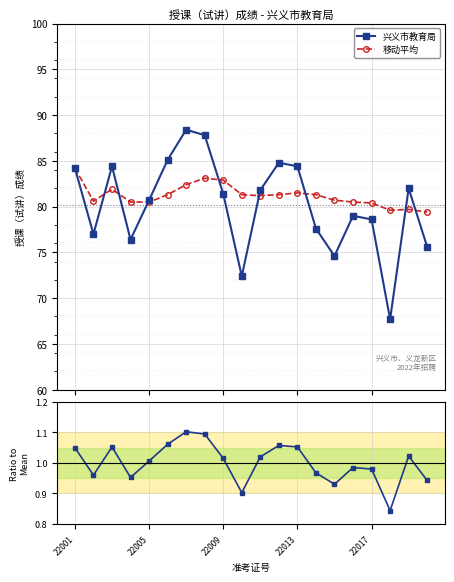

Does the chart display data point markers on the line(s)?

Yes